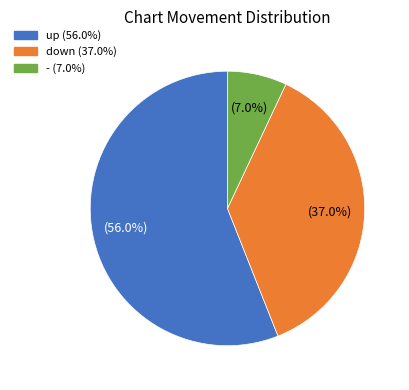

To the nearest percent, what portion does down represent?

37%